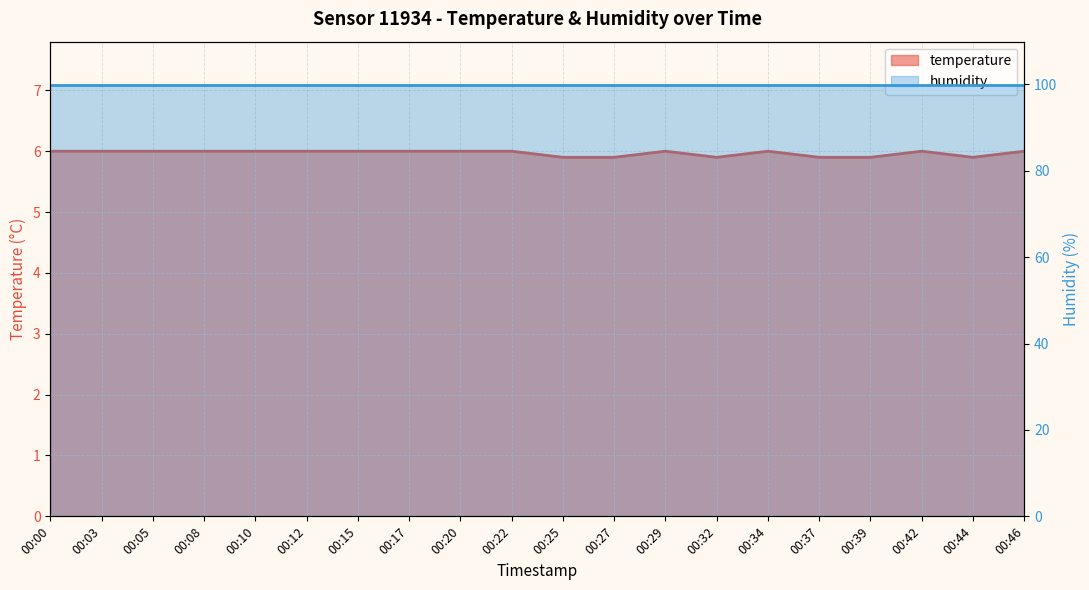

Is it true that temperature equals 6.0 at 00:08?

True